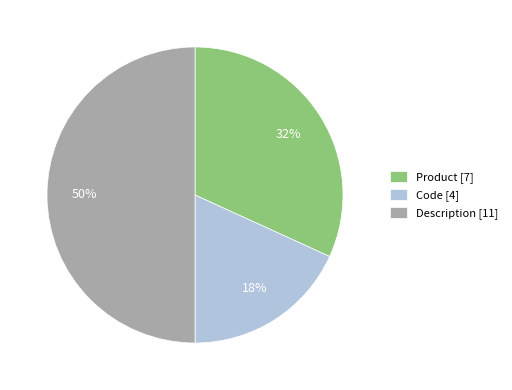

Count the number of slices in the pie.

3